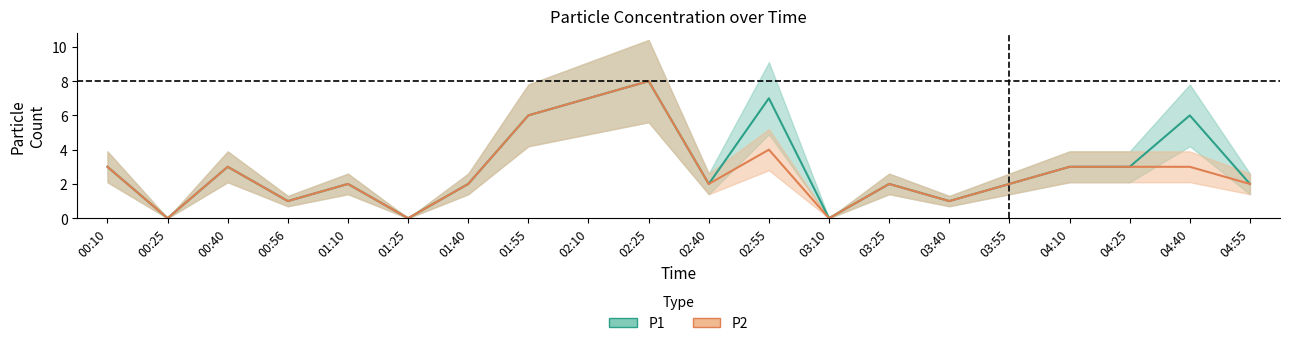

List the series in order of their peak value, highest first.

P1, P2